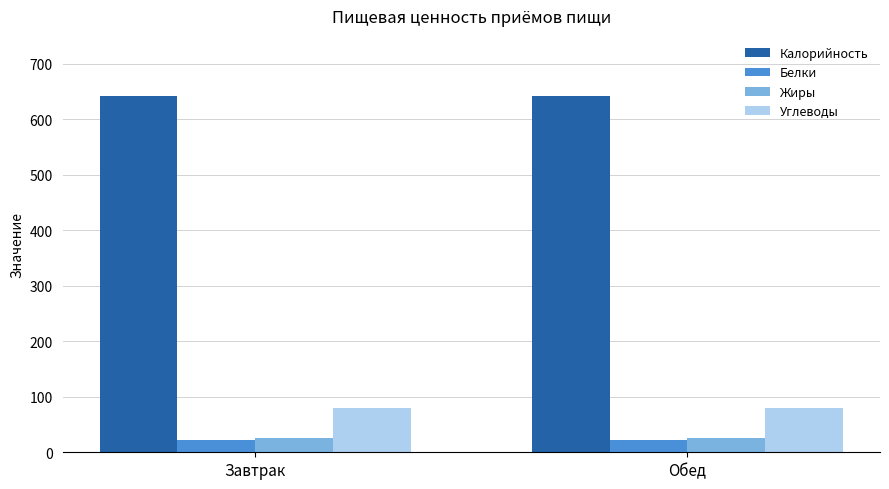

Is it true that Углеводы equals 119.8 at Завтрак?

False